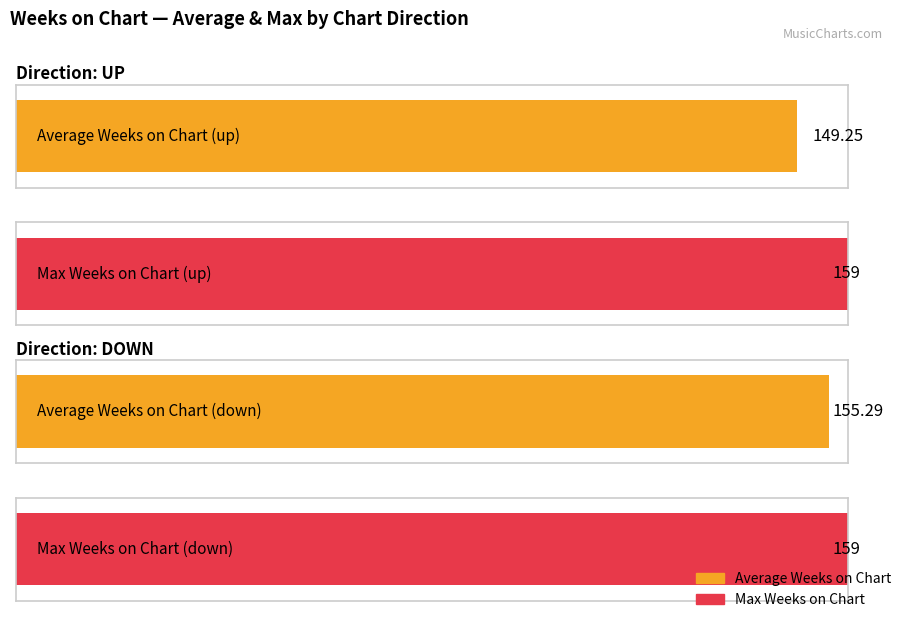

What are all the series names shown in the legend?

Average Weeks on Chart, Max Weeks on Chart